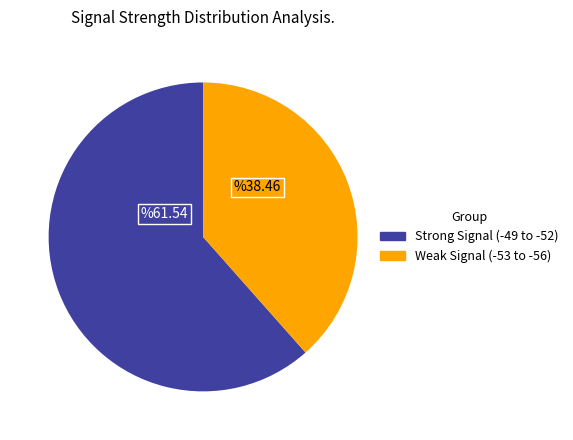

Is there a majority slice in this chart?

Yes